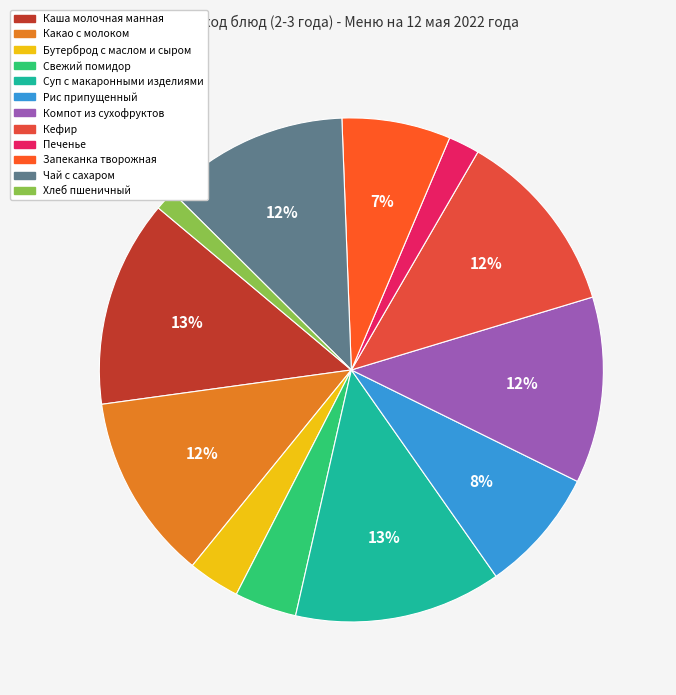

Count the number of slices in the pie.

12